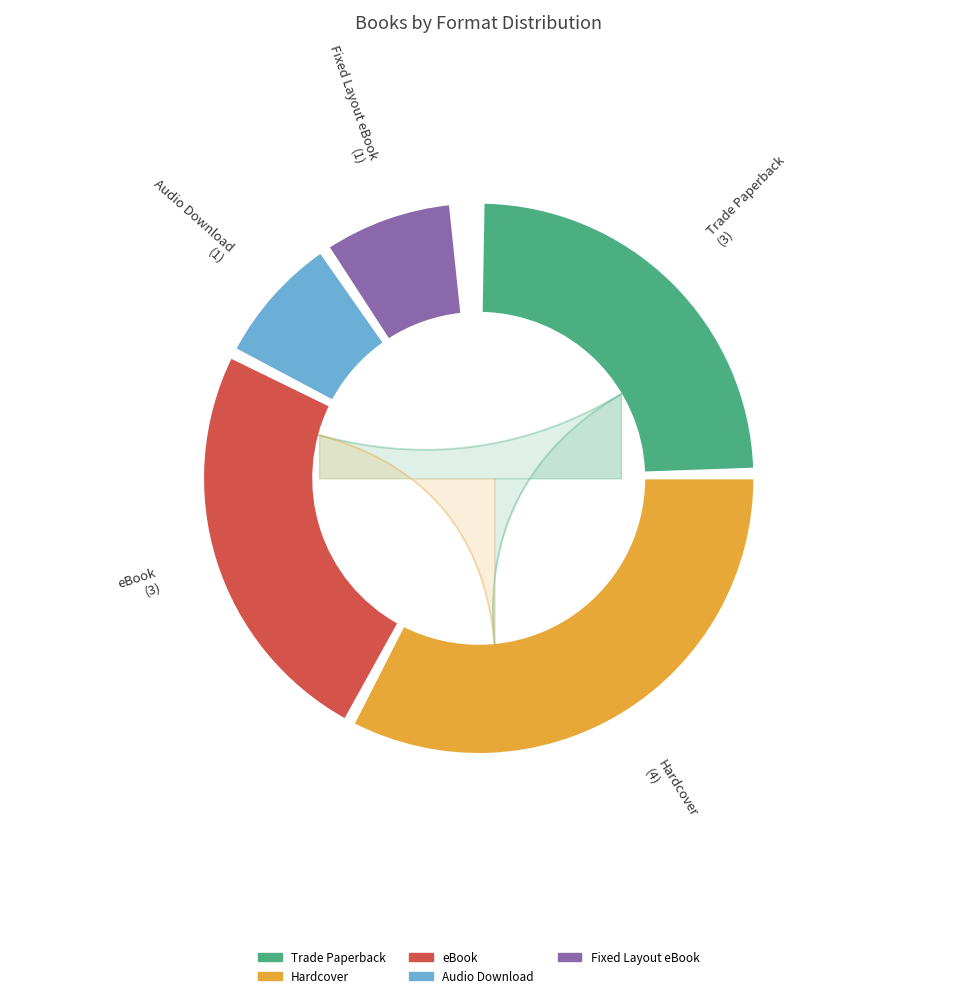

Is it true that Parker Looks Up is 24% of the pie?

False